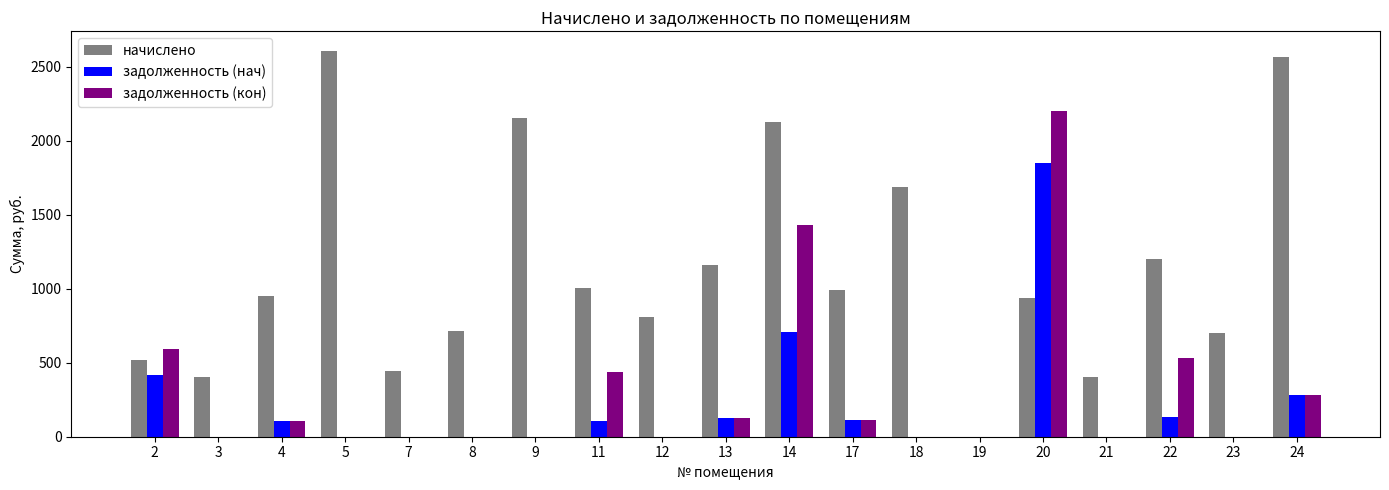

Does the chart contain stacked bars?

No